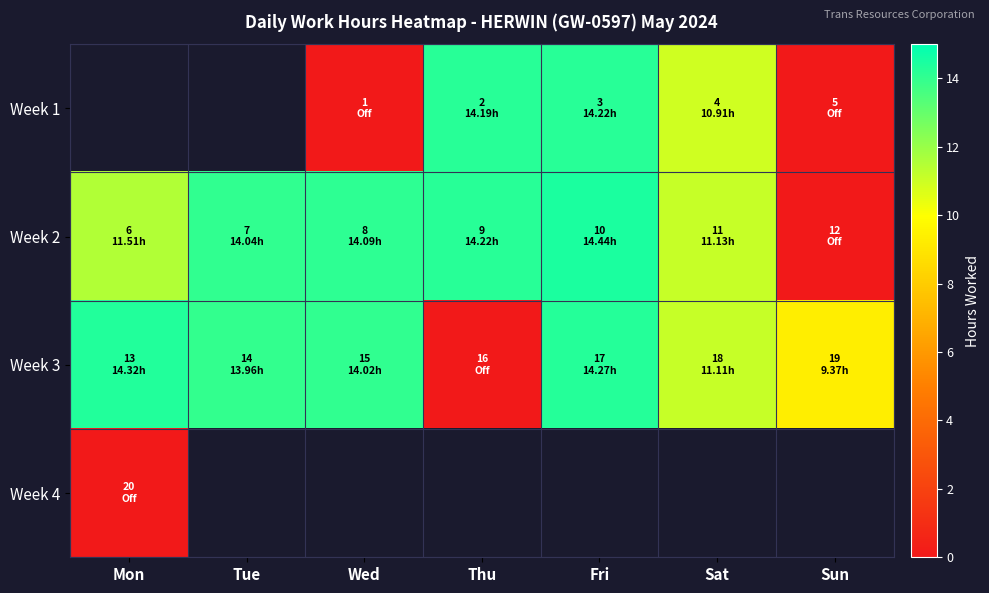

Rank the categories by Week 2 value from highest to lowest.

Fri, Thu, Wed, Tue, Mon, Sat, Sun